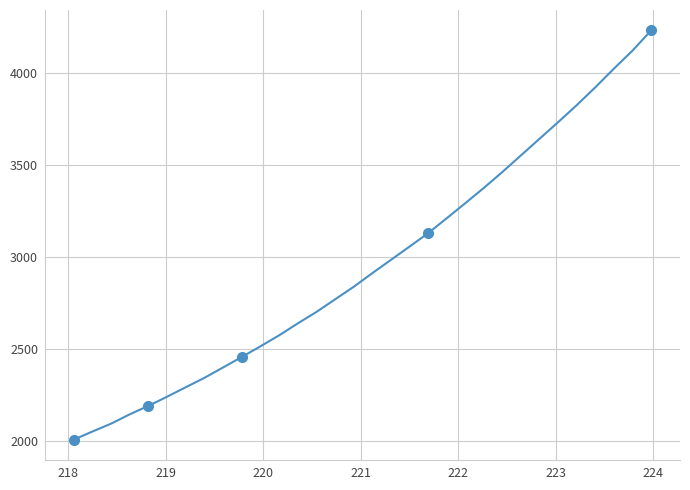

What is the greatest value displayed?

4230.4